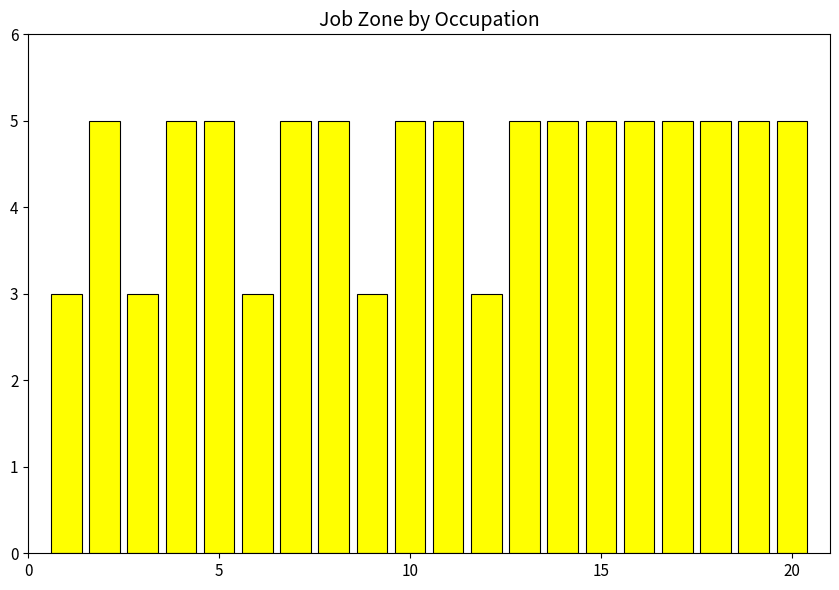

What is the sum of all values?

90